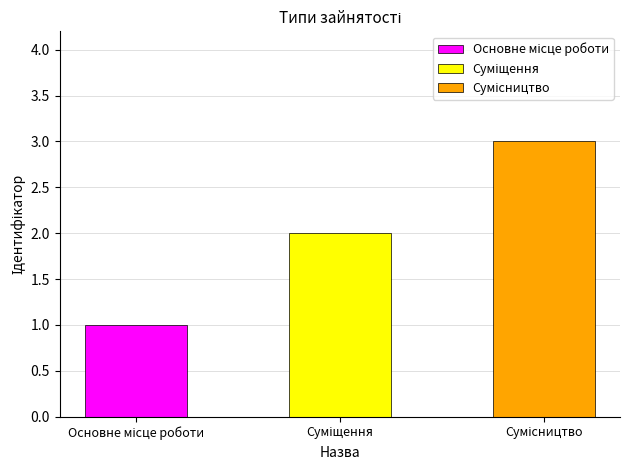

Reading left to right, extract all data points from this chart.

1	2	3